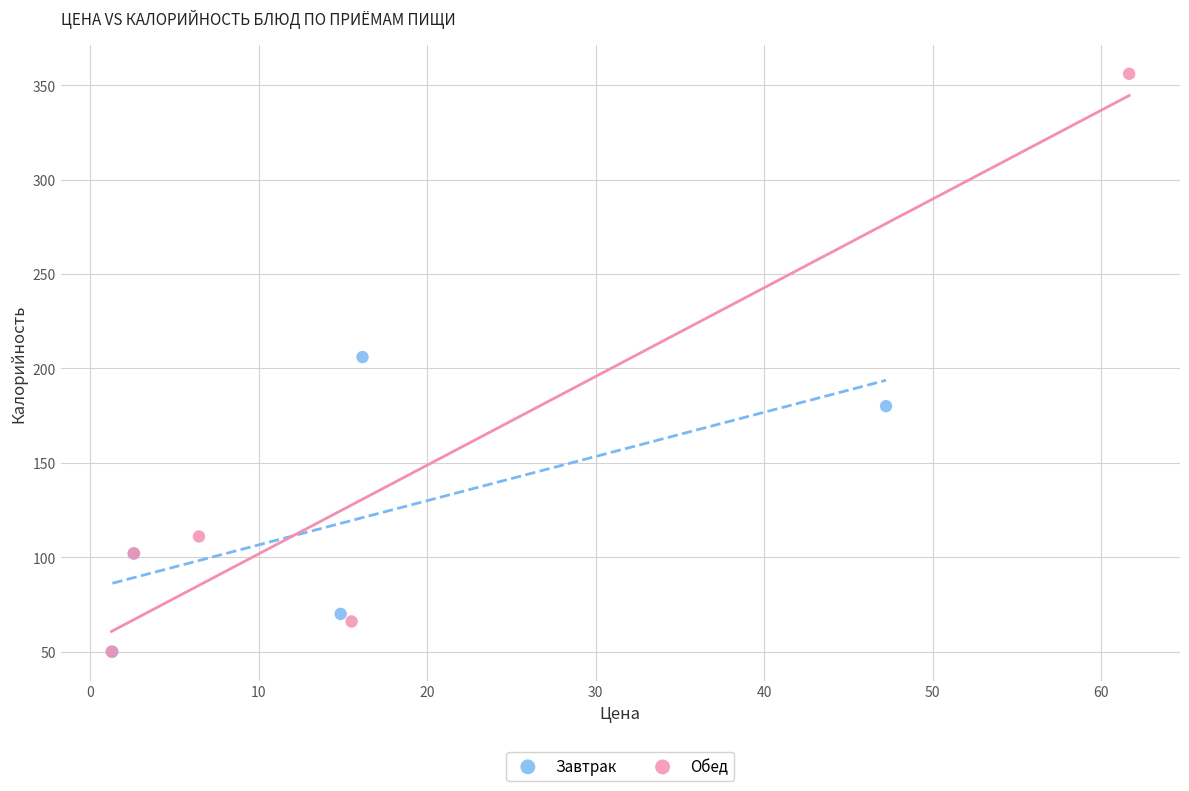

What are all the series names shown in the legend?

Завтрак, Обед